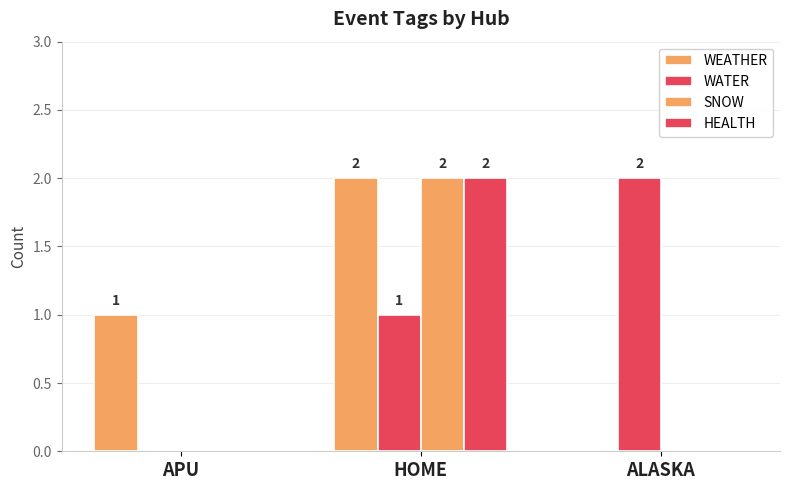

How many values in the HEALTH series exceed 0?

1